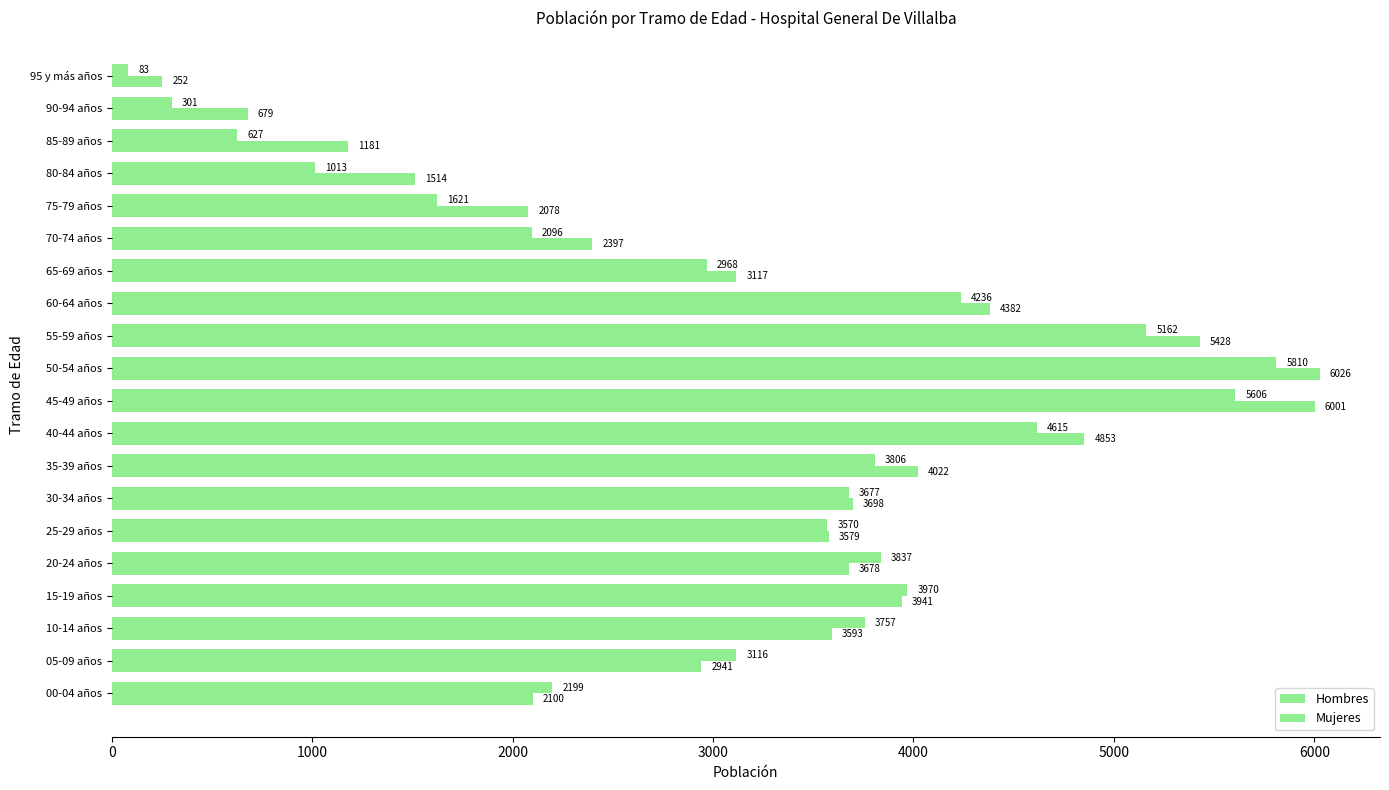

Count the number of categories in the chart.

20